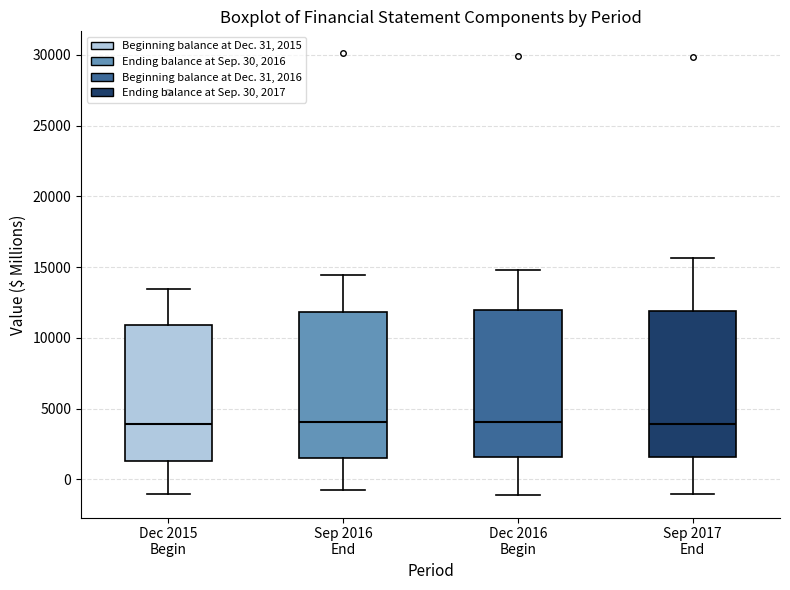

Reading left to right, transcribe this box plot: for each box, give where its median line is, the range the box spans, and where its two whiskers end, as read against the y-axis. The values are not printed on the chart, so give them approximately, as read against the axis.

Dec 2015 Begin: median 4000, box 1500 to 11000, whiskers -1000 to 13500
Sep 2016 End: median 4000, box 1500 to 12000, whiskers -500 to 14500
Dec 2016 Begin: median 4000, box 1500 to 12000, whiskers -1000 to 15000
Sep 2017 End: median 4000, box 1500 to 12000, whiskers -1000 to 15500